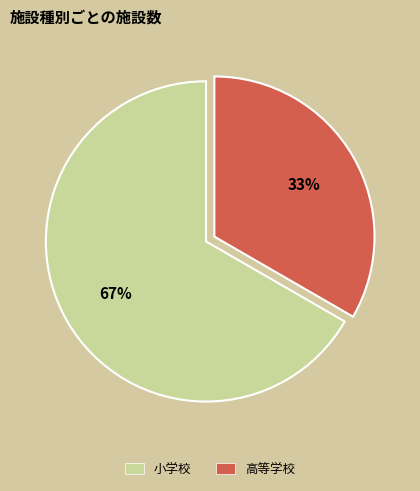

Between 小学校 and 高等学校, which is larger?

小学校